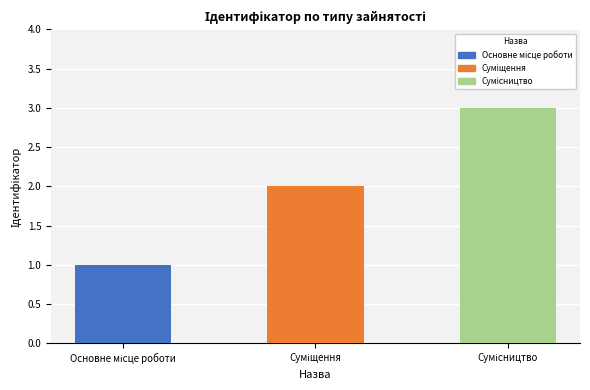

What is the sum of all values?

6